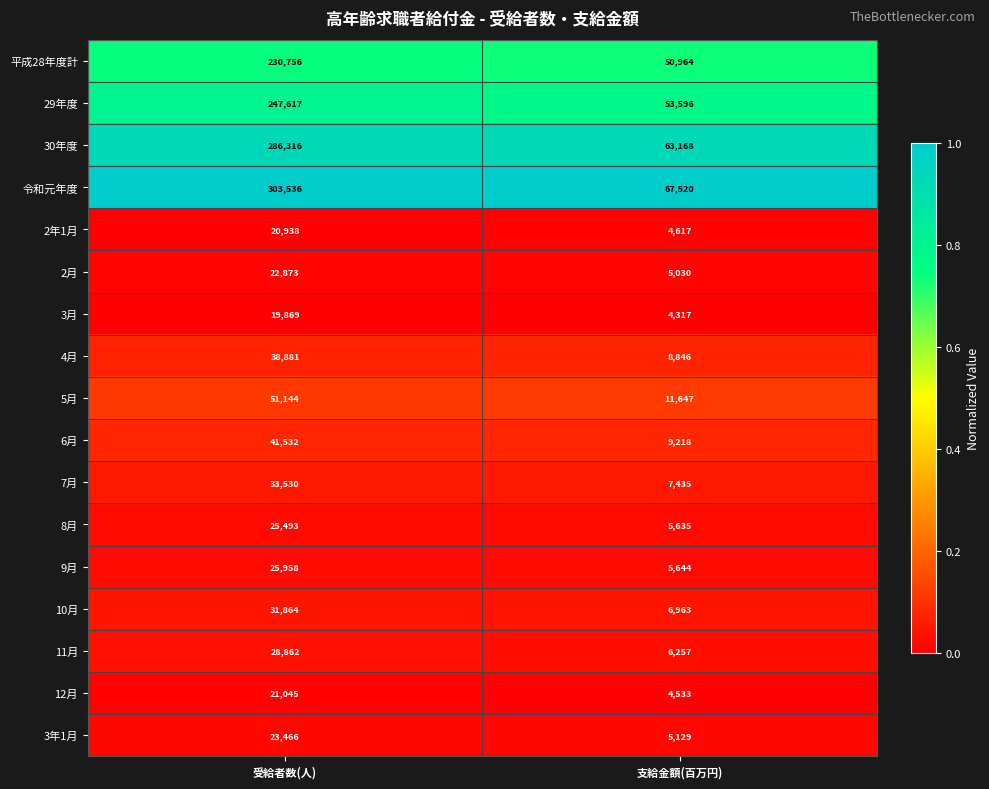

The 10月 series shows 31864 at 受給者数(人). True or false?

True